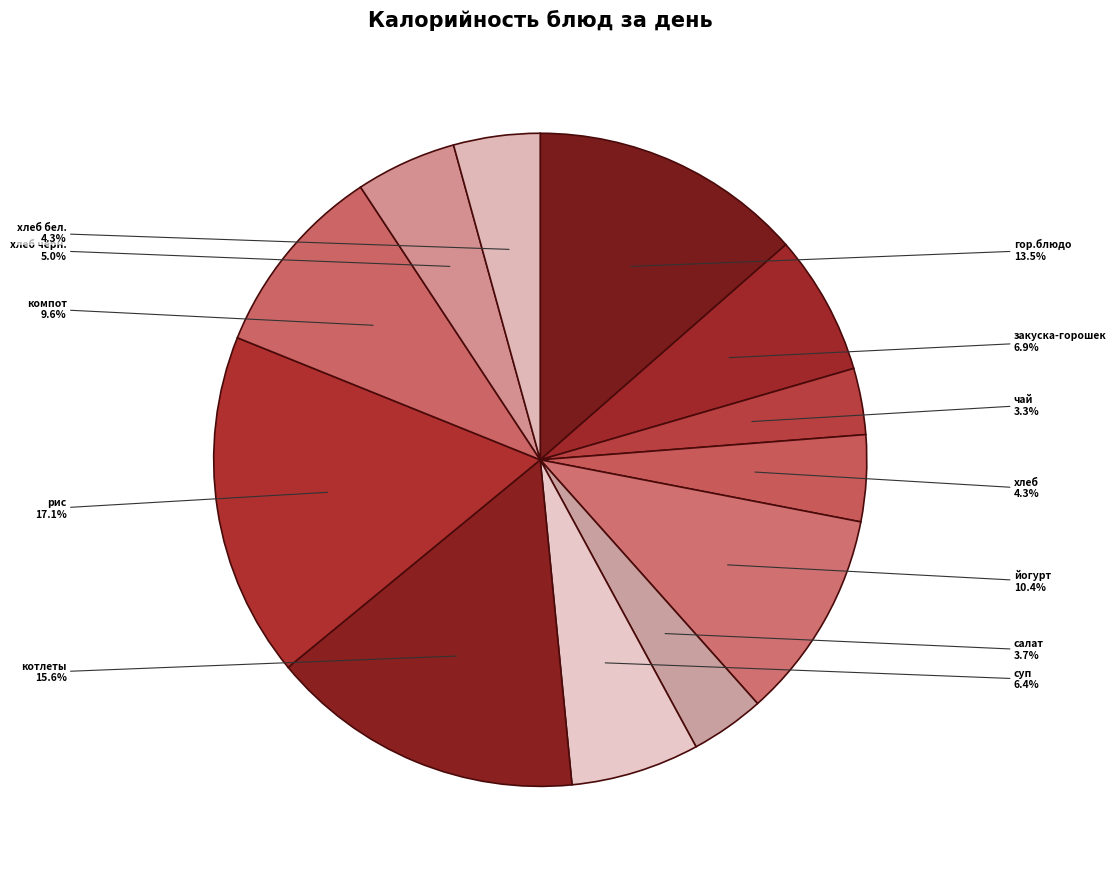

Is there any slice that represents more than half of the pie?

No